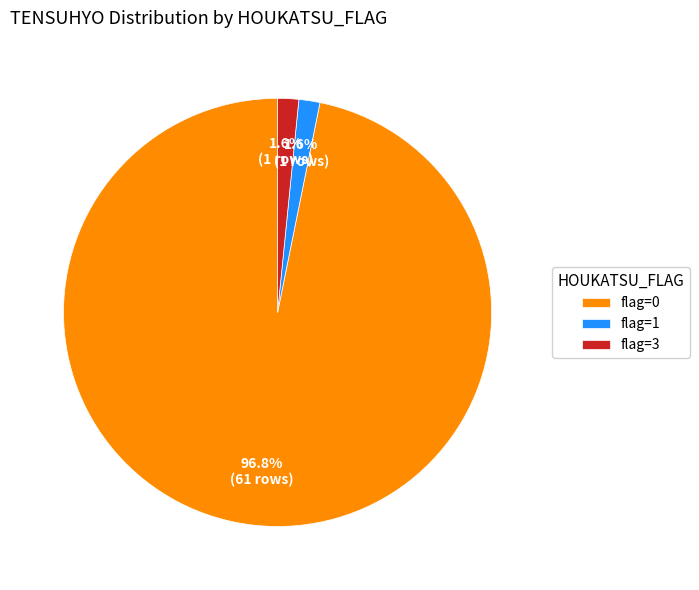

How many segments does this pie chart have?

3